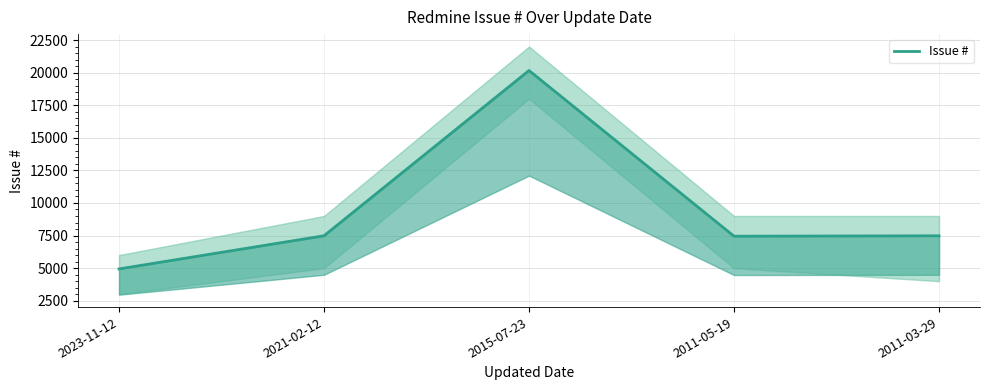

Is this an area chart (filled region under the line)?

No